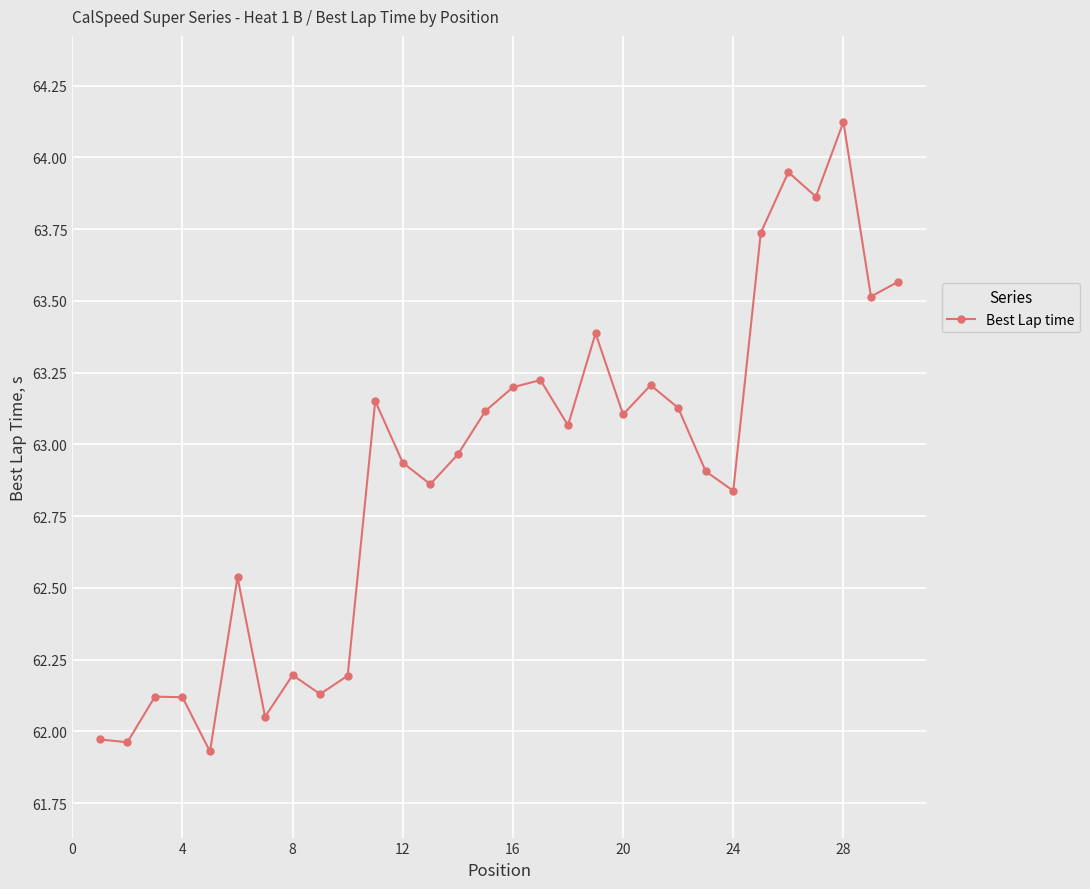

How many interior local peaks (higher than both neighbors) does the data have?

9